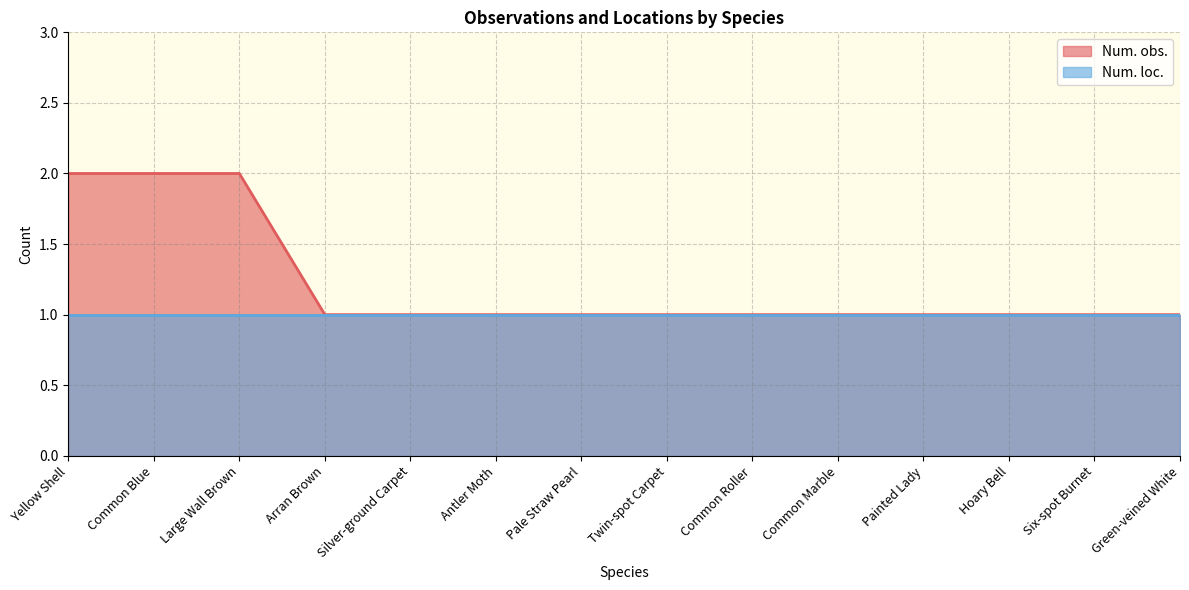

Which series has the widest spread of values?

Num. obs.